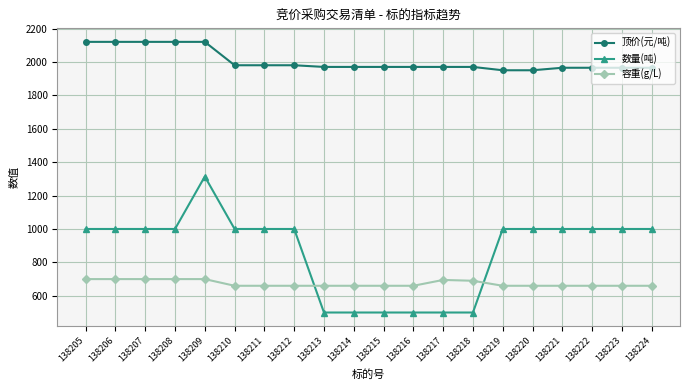

What is the difference between the maximum and minimum values in the 顶价(元/吨) series?

170